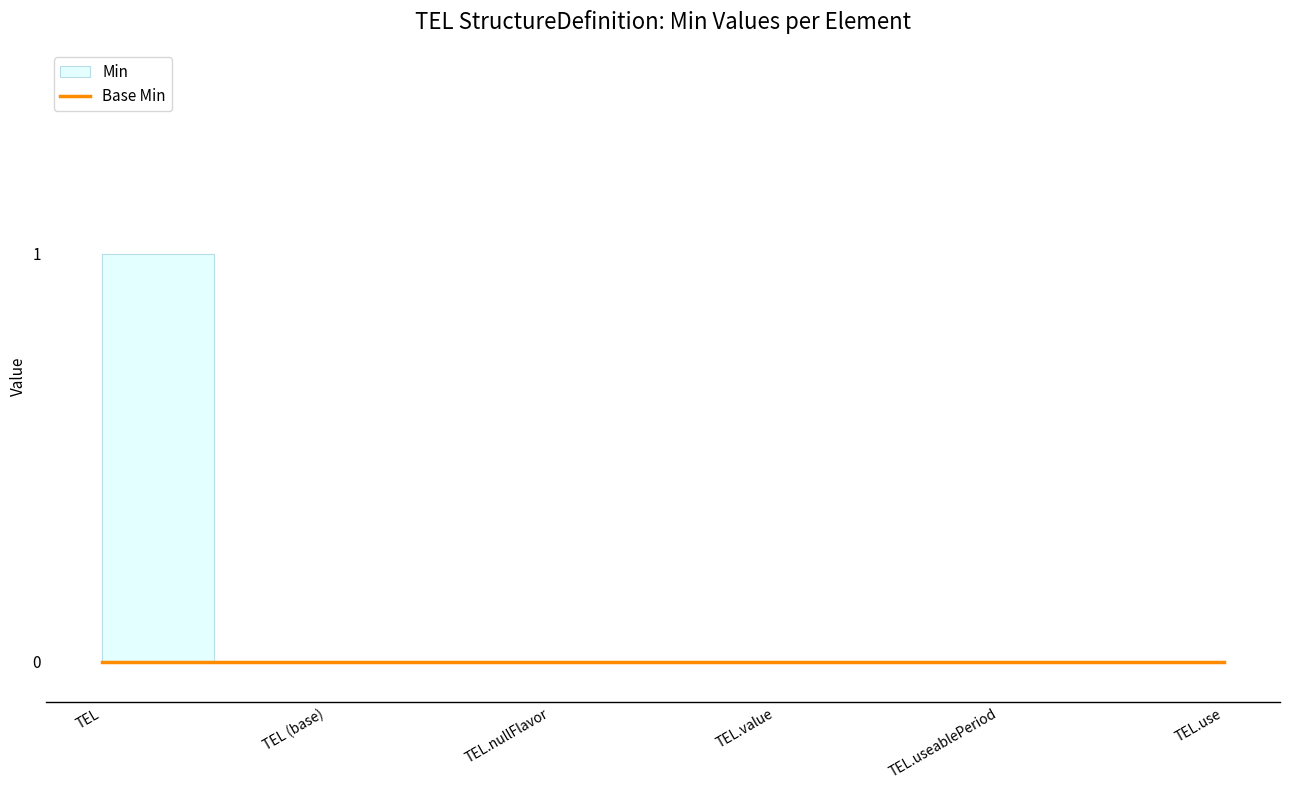

Which has a higher value, TEL.value or TEL.useablePeriod?

TEL.value